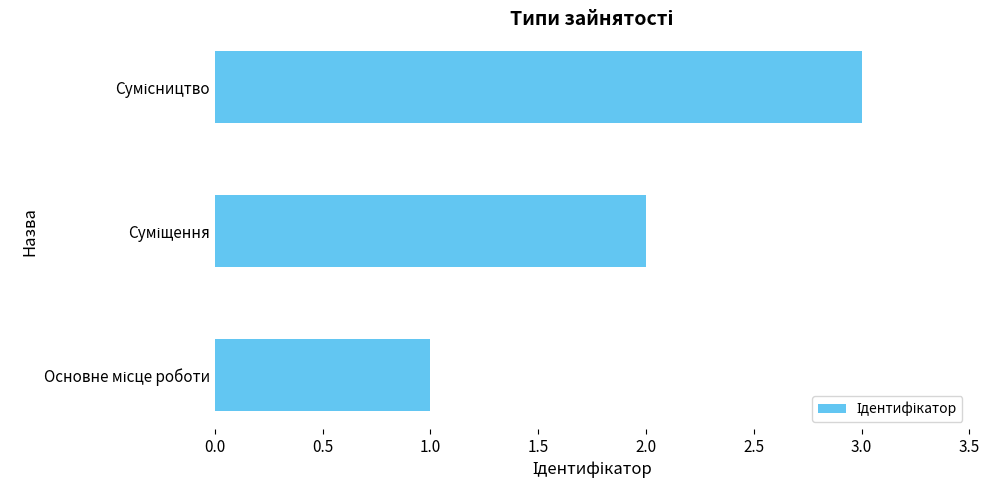

What is the greatest value displayed?

3